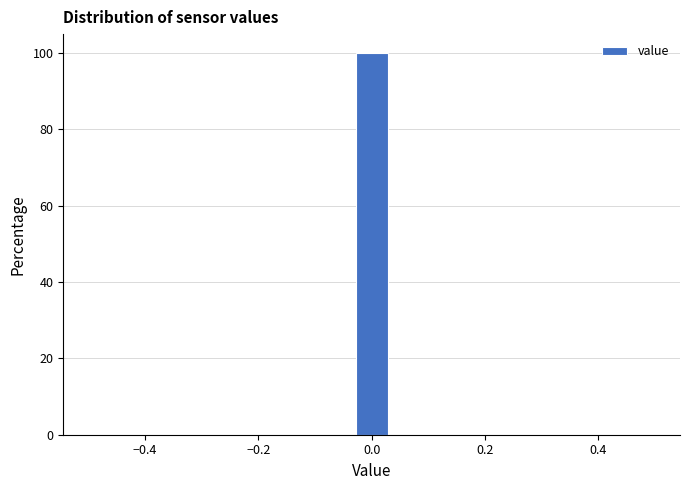

Read against the x-axis, roughly where is the centre of the tallest bar?

0.00